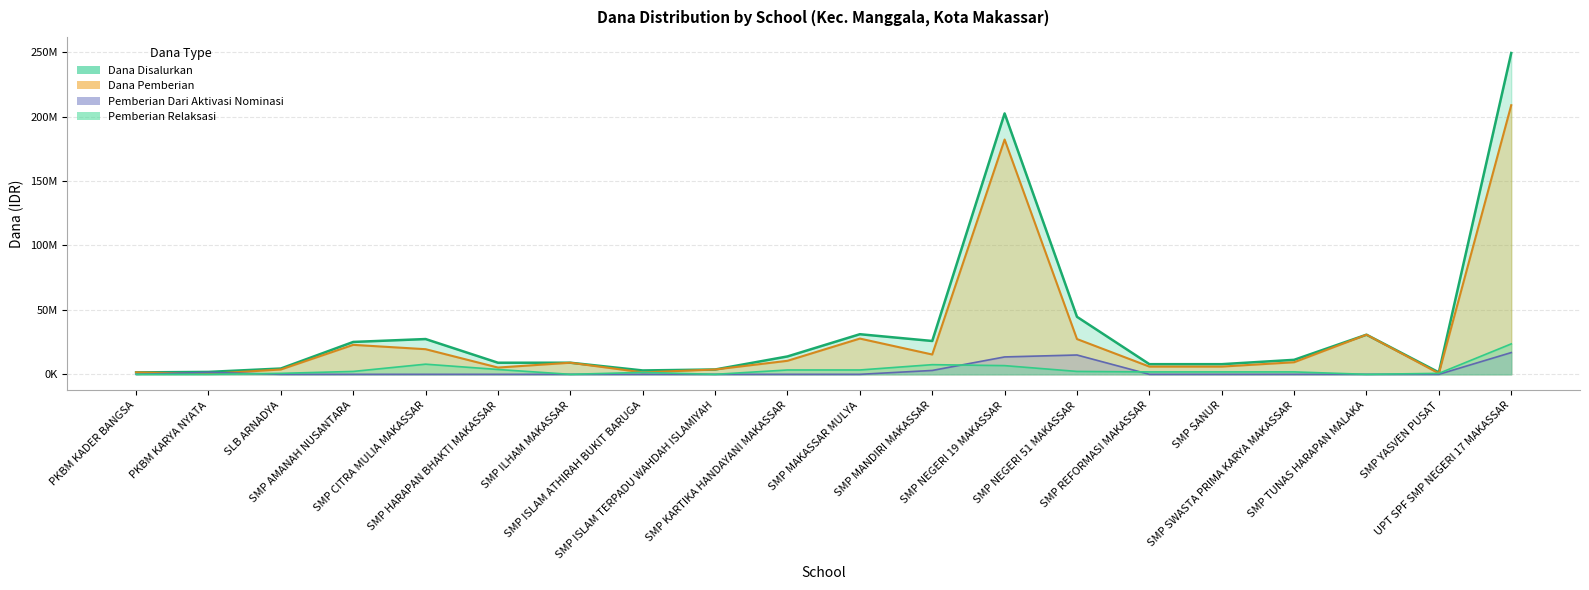

Which series has the widest spread of values?

Dana Disalurkan